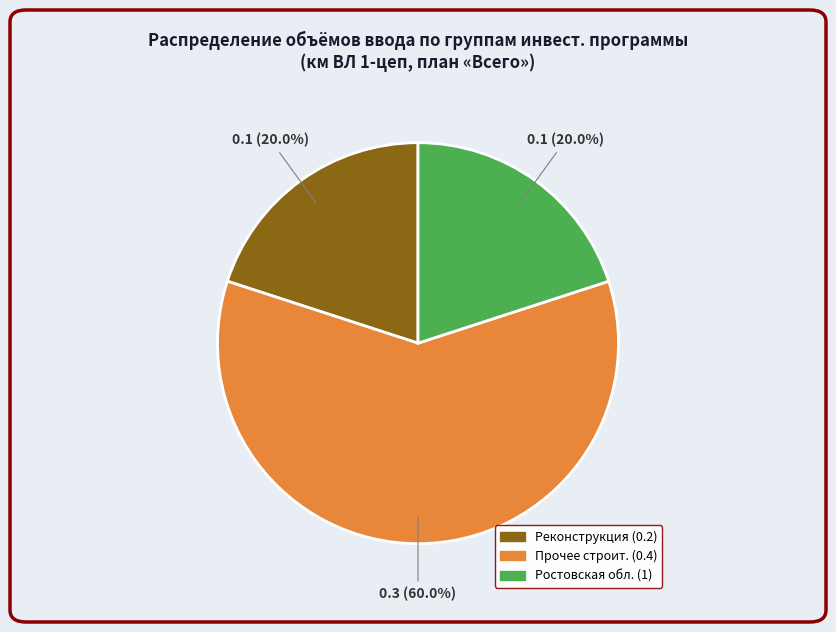

What is the smallest slice in the pie chart?

0.1